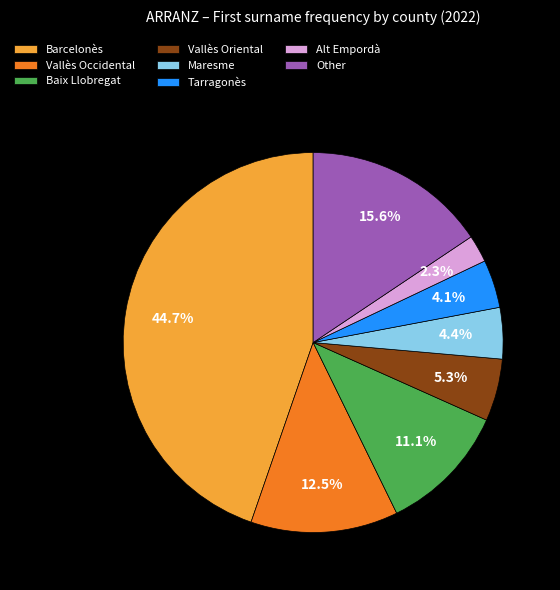

What percentage is NOT represented by Other?

84.4%